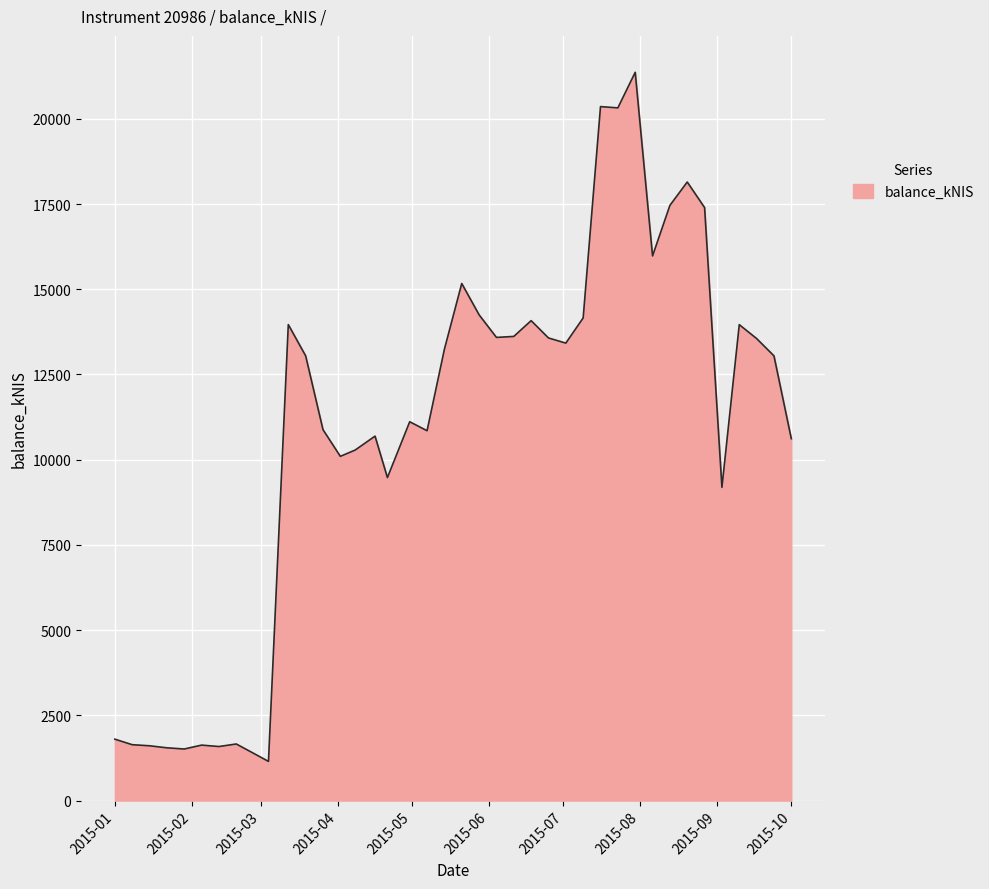

What is the maximum value shown in the chart?

21365.3